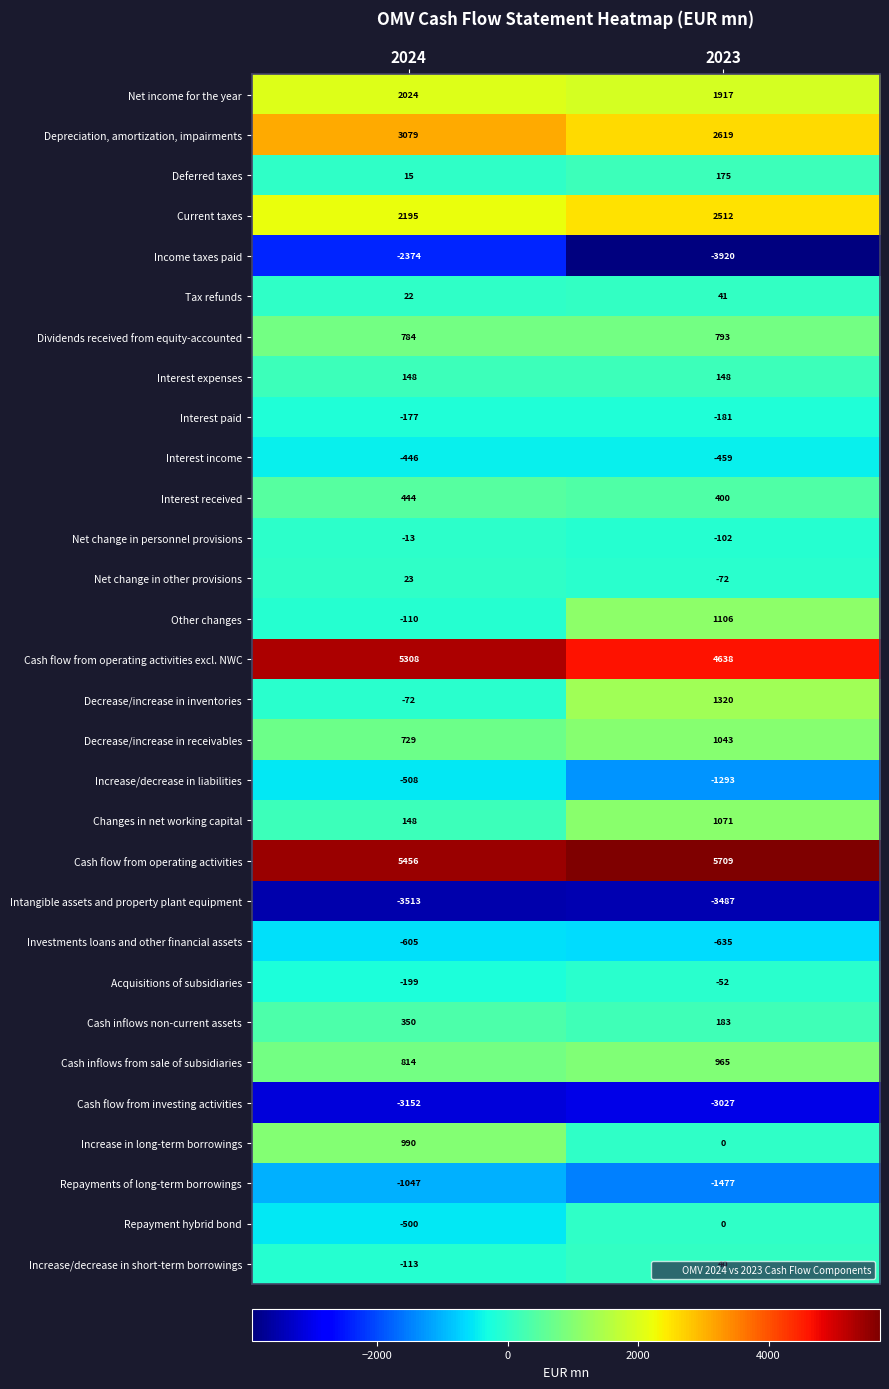

How many distinct data groups are displayed?

30